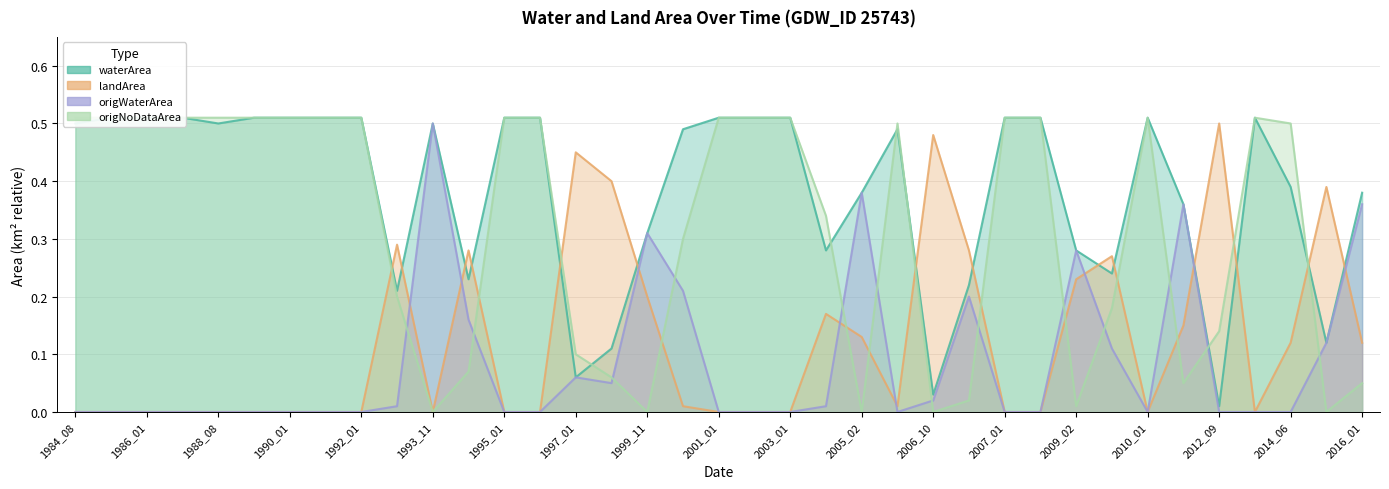

At which category does the chart reach its minimum across all series?

1984_08